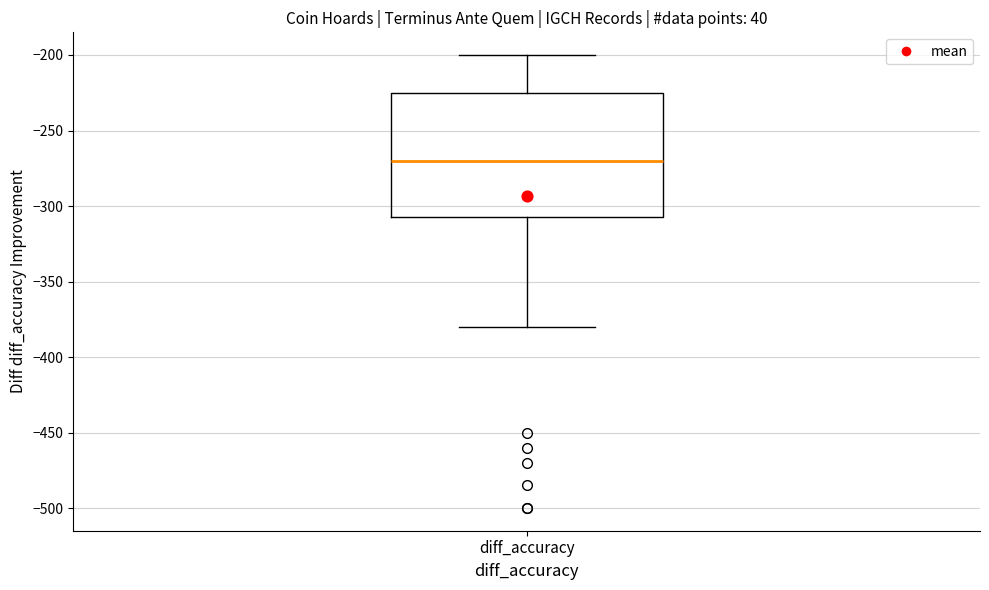

Read this box plot against the y-axis: the position of the median line, the range covered by the box, and the ends of both whiskers. The values are not printed on the chart, so give them approximately, as read against the axis.

median -270, box -305 to -225, whiskers -380 to -200